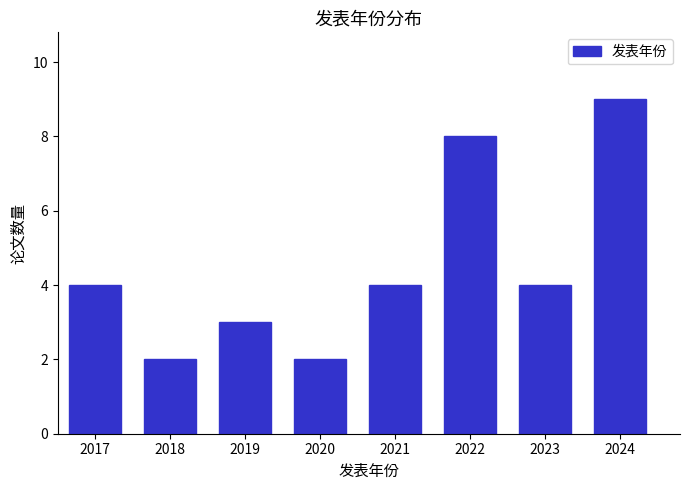

Reading left to right, transcribe all the data shown in this chart.

4	2	3	2	4	8	4	9